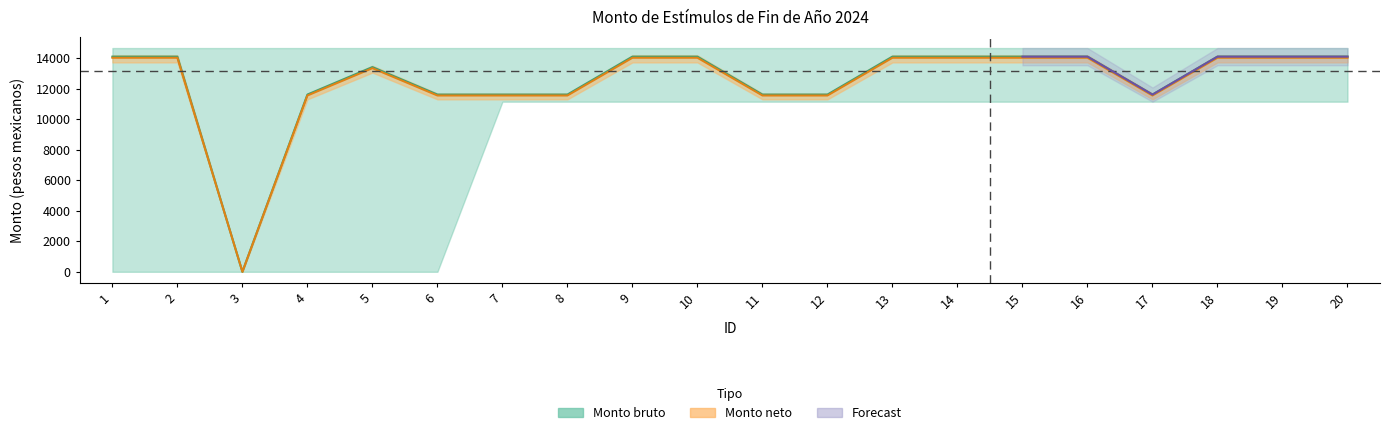

Reading left to right, extract all data points from this chart.

Monto bruto: 1=14090.0	2=14090.0	3=0.0	4=11605.0	5=13405.0	6=11605.0	7=11605.0	8=11605.0	9=14090.0	10=14090.0	11=11605.0	12=11605.0	13=14090.0	14=14090.0	15=14090.0	16=14090.0	17=11605.0	18=14090.0	19=14090.0	20=14090.0
Monto neto: 1=14019.5	2=14019.5	3=0.0	4=11547.0	5=13338.0	6=11547.0	7=11547.0	8=11547.0	9=14019.5	10=14019.5	11=11547.0	12=11547.0	13=14019.5	14=14019.5	15=14019.5	16=14019.5	17=11547.0	18=14019.5	19=14019.5	20=14019.5